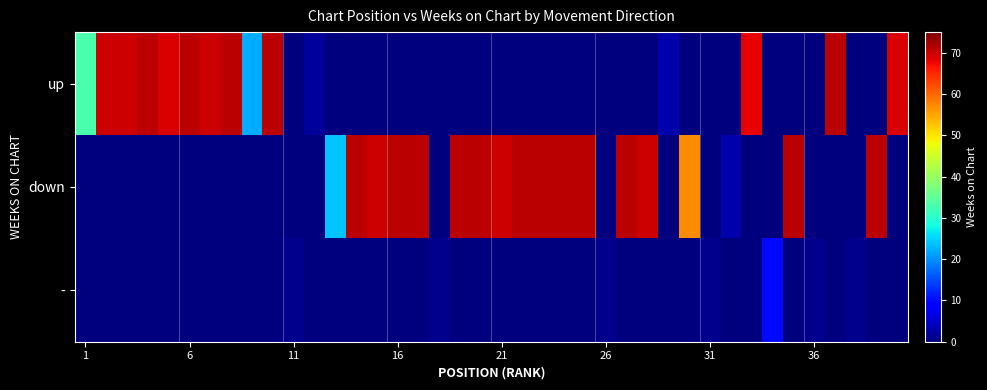

Which series has the widest spread of values?

up